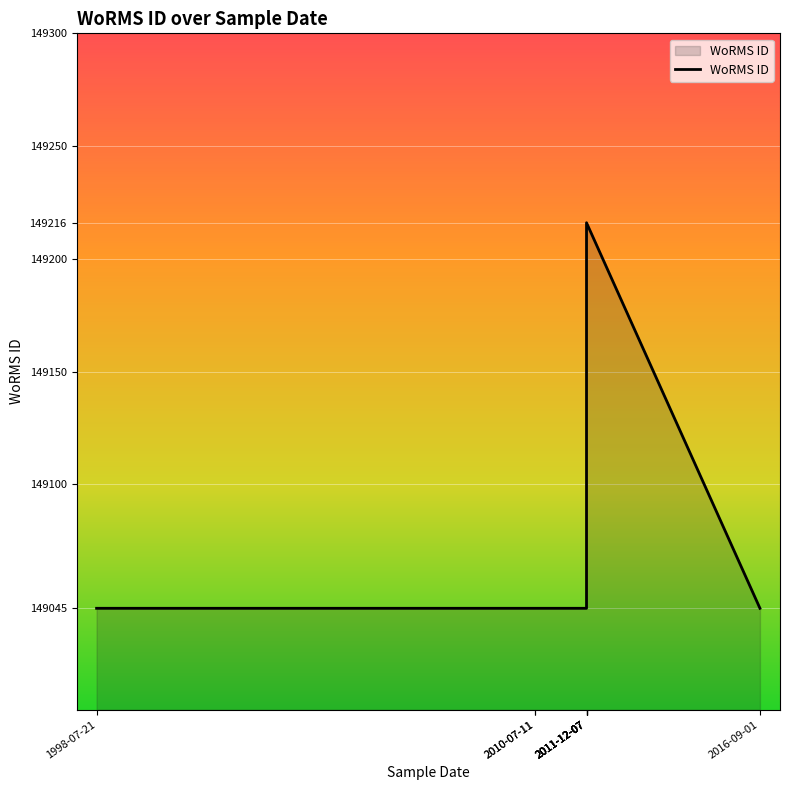

What is the smallest value displayed?

149045